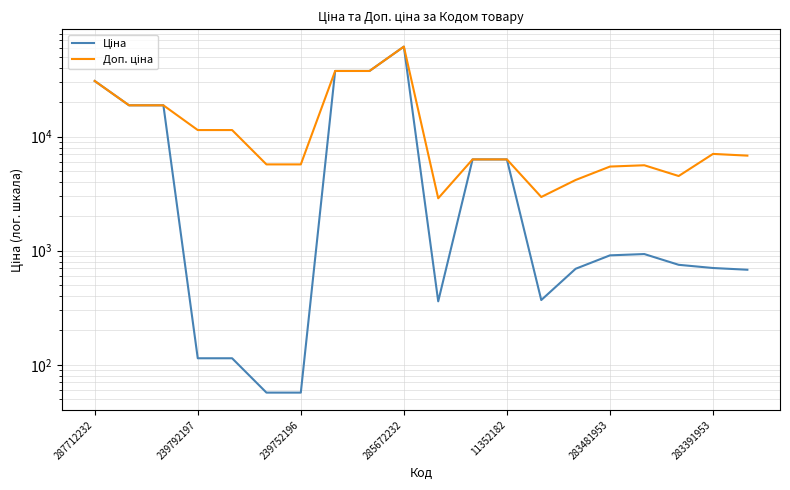

The value of Доп. ціна at 11352182 is 16667.9. True or false?

False